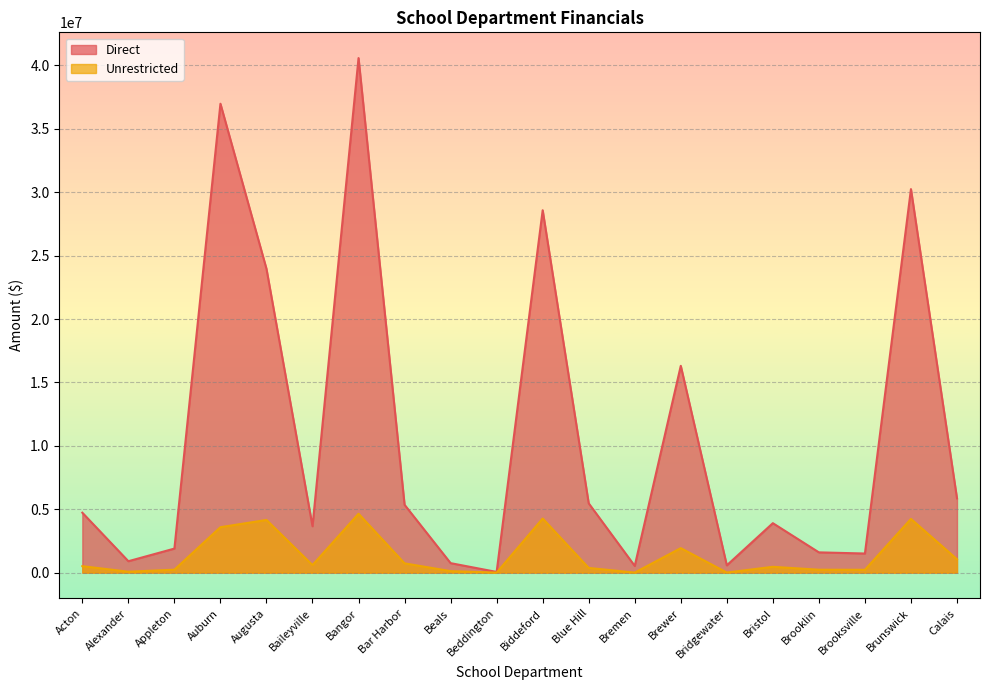

Rank the categories by Direct value from highest to lowest.

Bangor, Auburn, Brunswick, Biddeford, Augusta, Brewer, Calais, Blue Hill, Bar Harbor, Acton, Bristol, Baileyville, Appleton, Brooklin, Brooksville, Alexander, Beals, Bridgewater, Bremen, Beddington